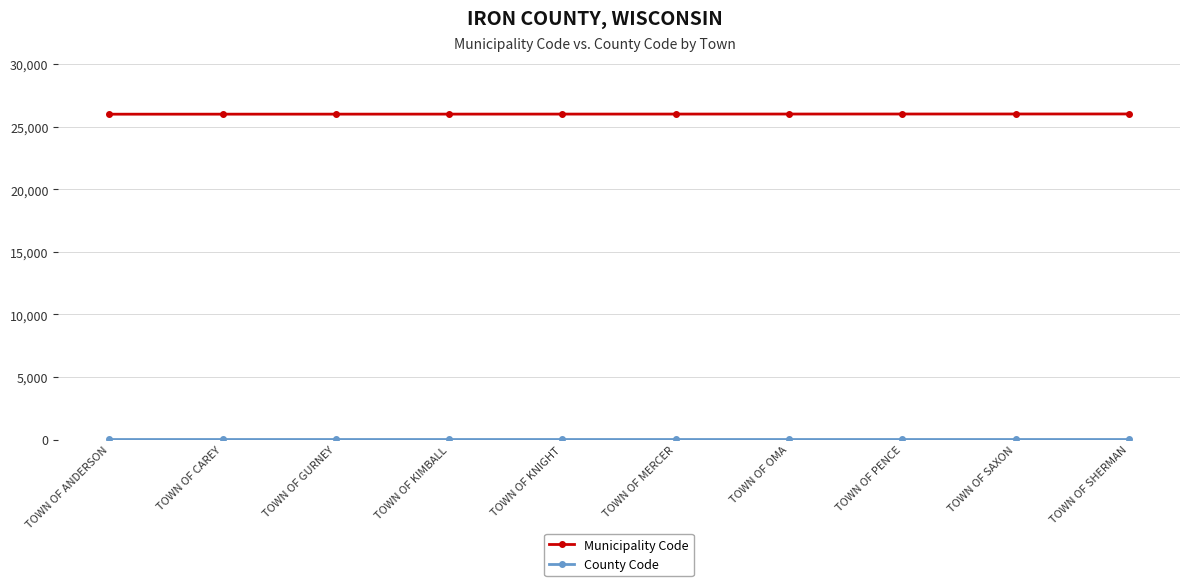

What is the greatest value displayed?

26020